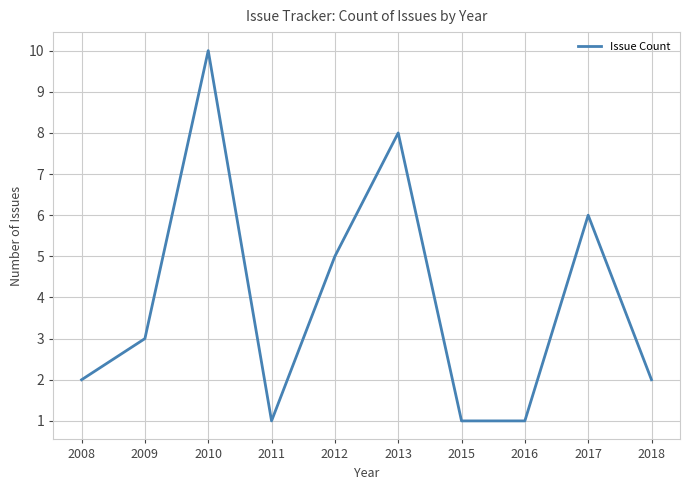

Does the chart display data point markers on the line(s)?

No